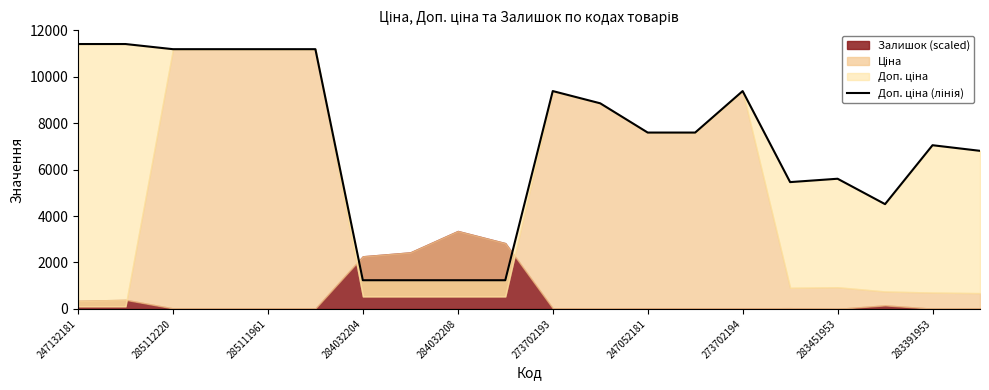

What is the difference between the second highest and minimum values?

10174.6